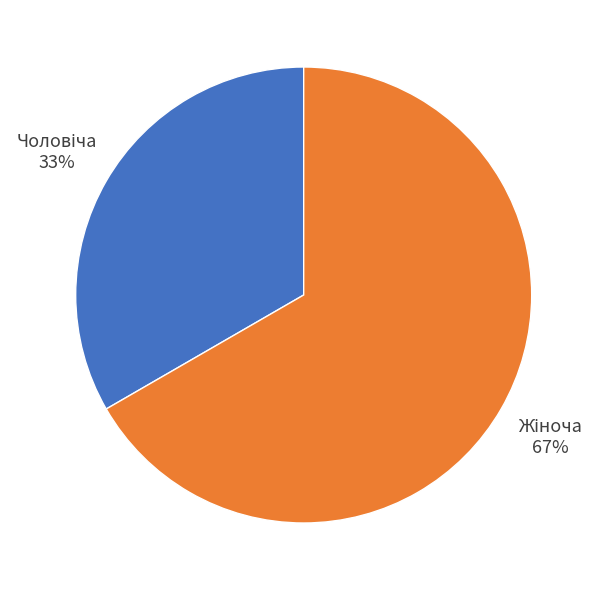

To the nearest percent, what is the average slice percentage?

50%